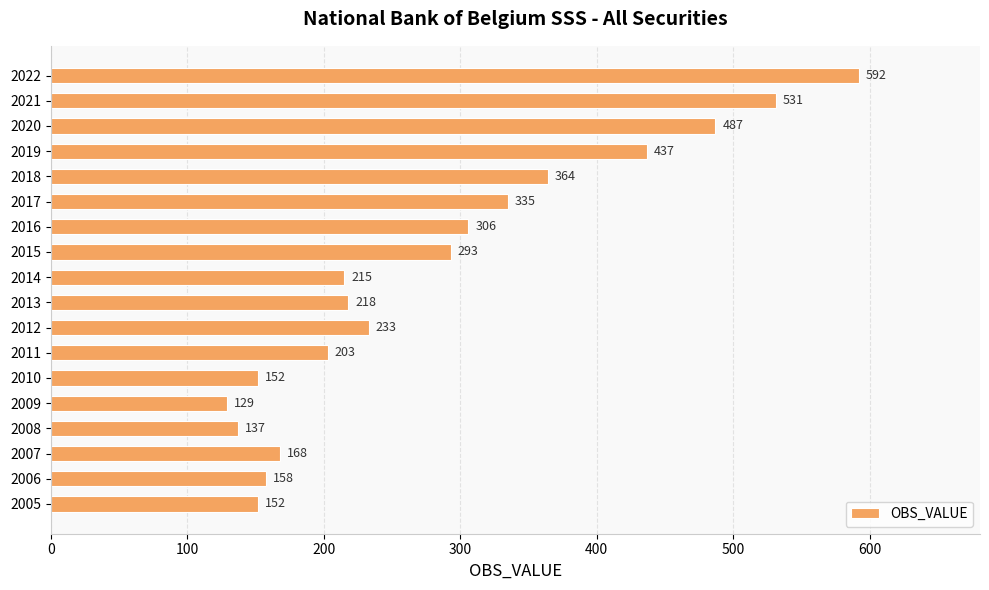

What is the difference between the second highest and minimum values?

402